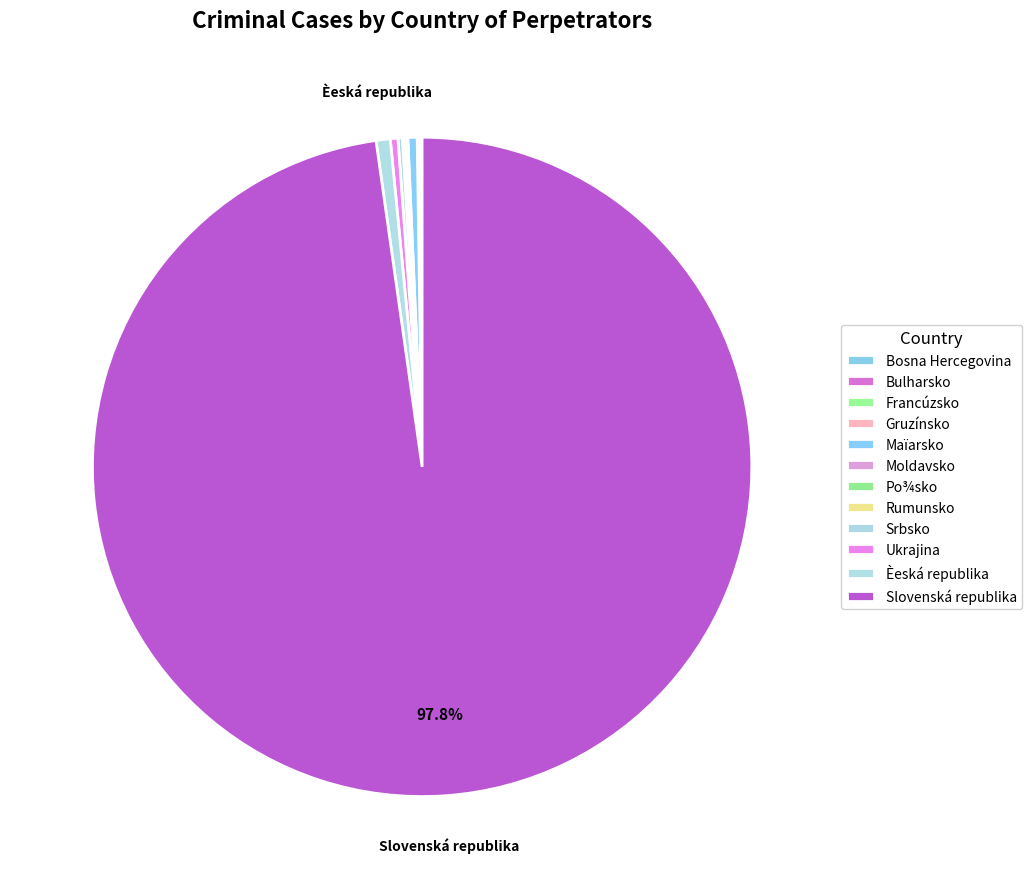

What is the smallest slice in the pie chart?

Bosna Hercegovina